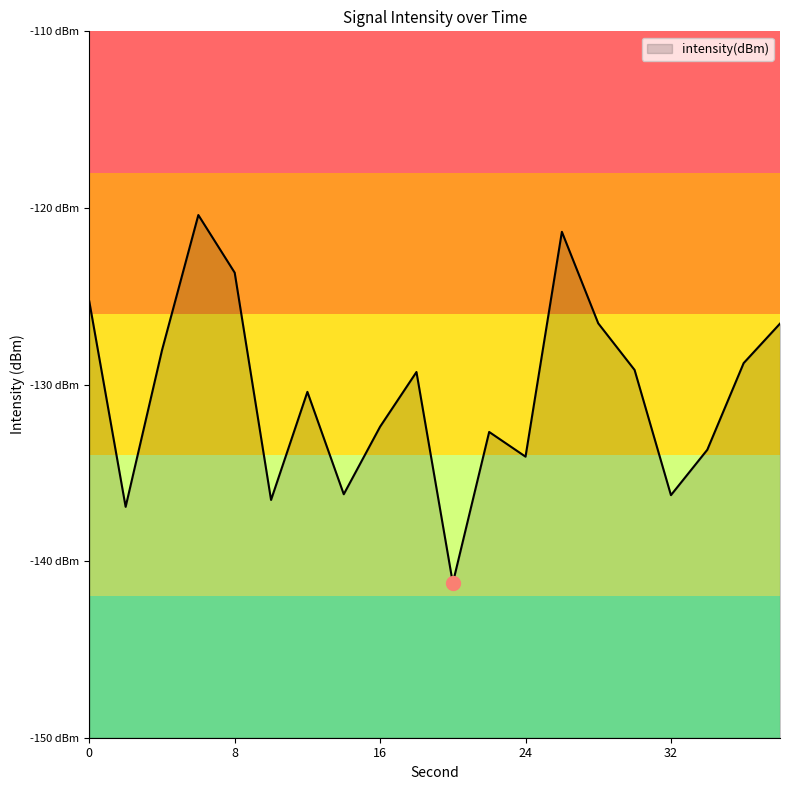

What is the value of the 10th point from the left?

-129.3